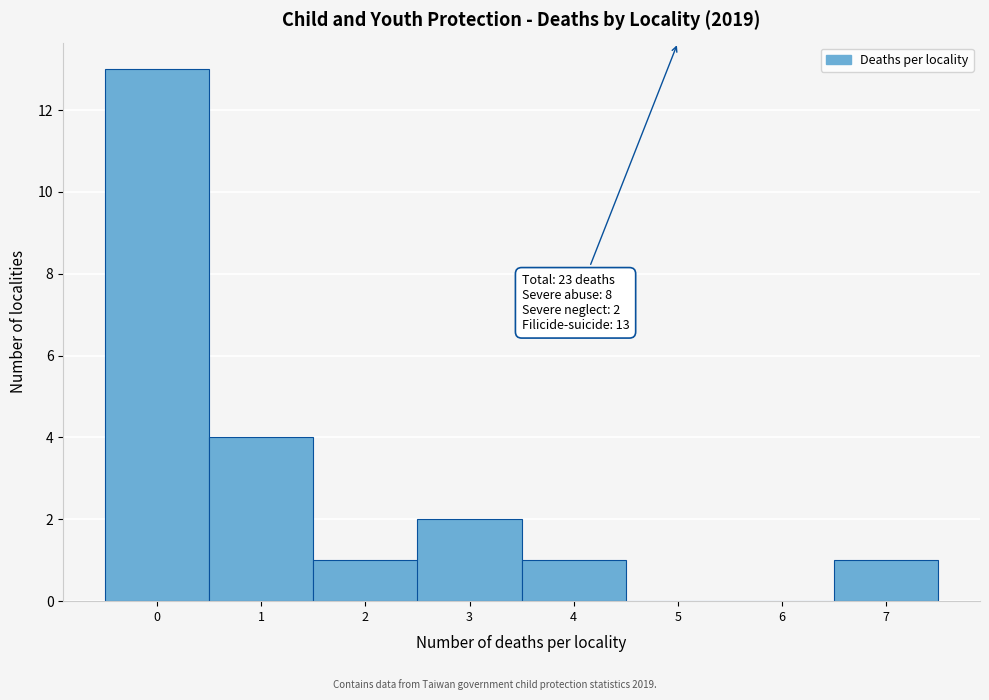

Which range on the x-axis has the tallest bar?

-0.5 to 0.5